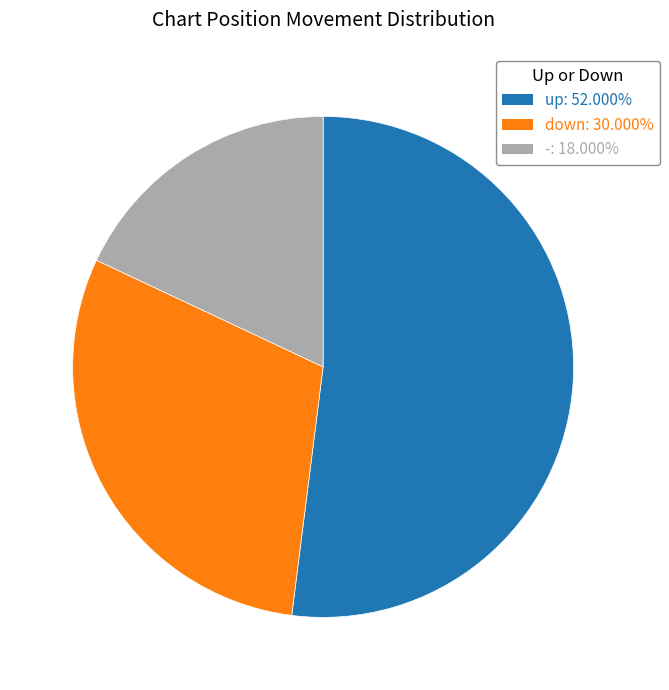

How many segments does this pie chart have?

3